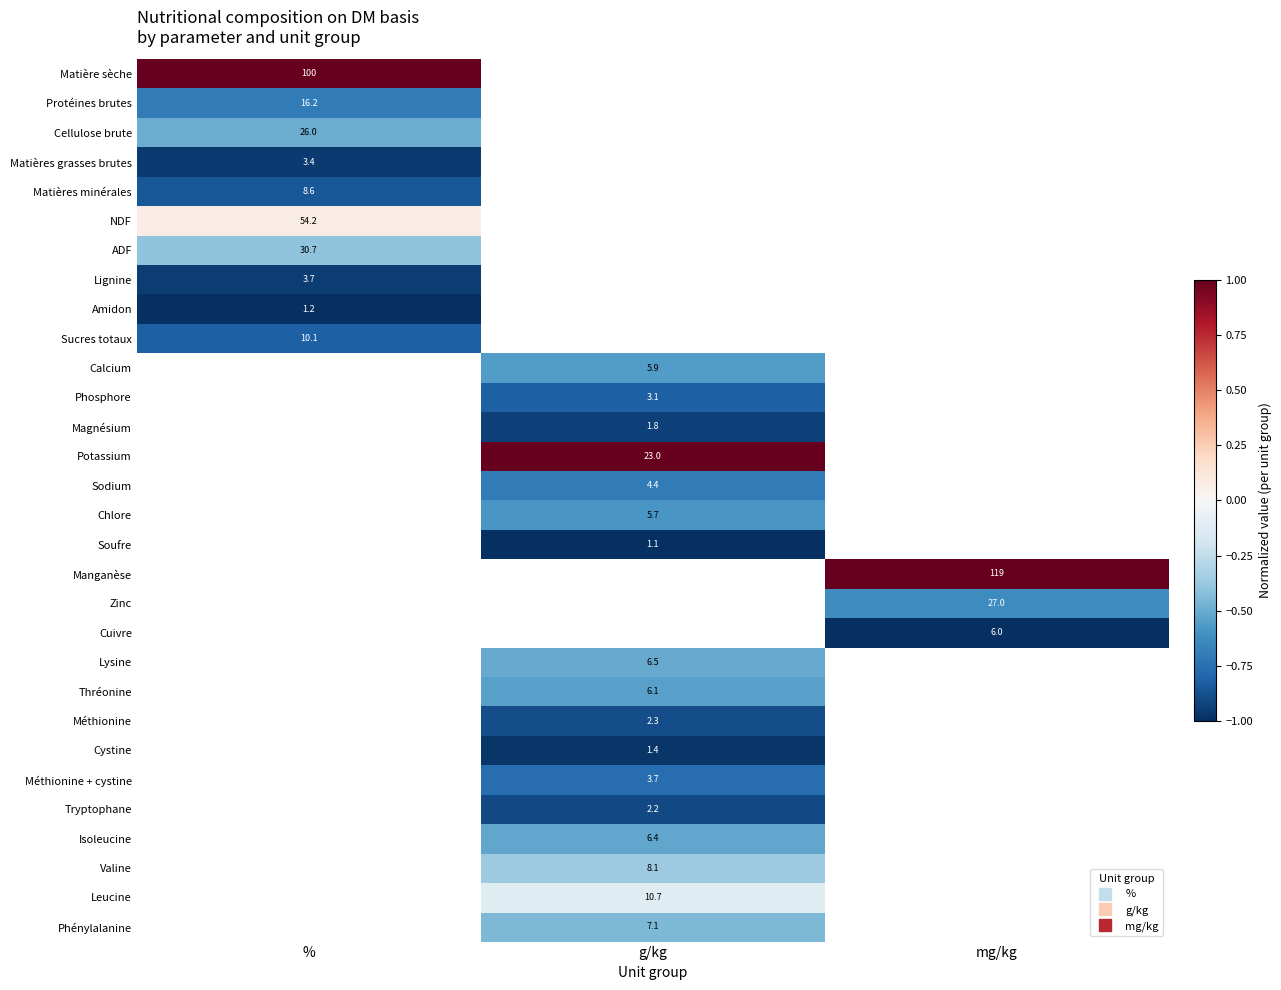

How many values in ADF are below zero?

1